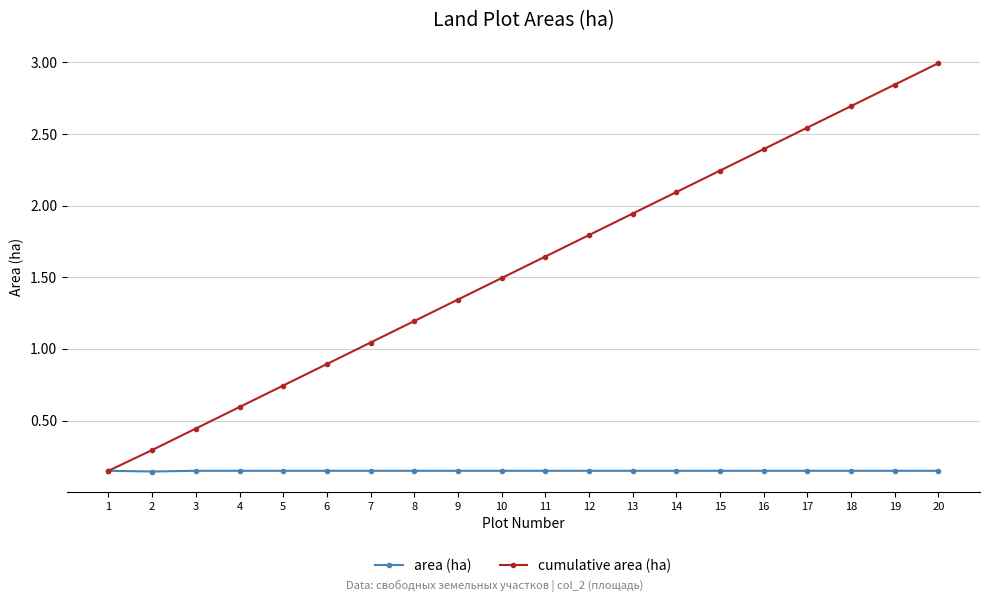

What are all the series names shown in the legend?

area (ha), cumulative area (ha)